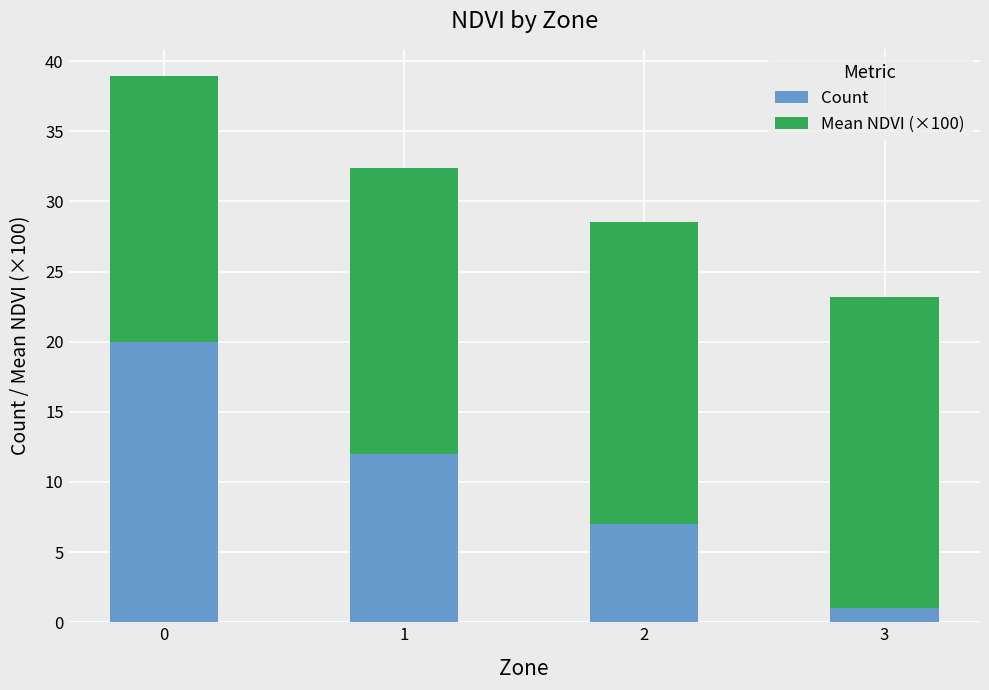

True or false: Count has a value of 10.4 at 2.

False